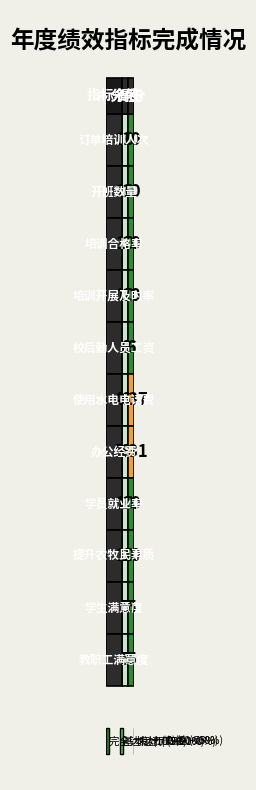

Rank the series at 0 from highest to lowest value.

订单培训人次, 开班数量, 培训合格率, 培训开展及时率, 学员就业率, 提升农牧民素质, 办公经费, 校后勤人员工资, 使用水电电话费, 学生满意度, 教职工满意度